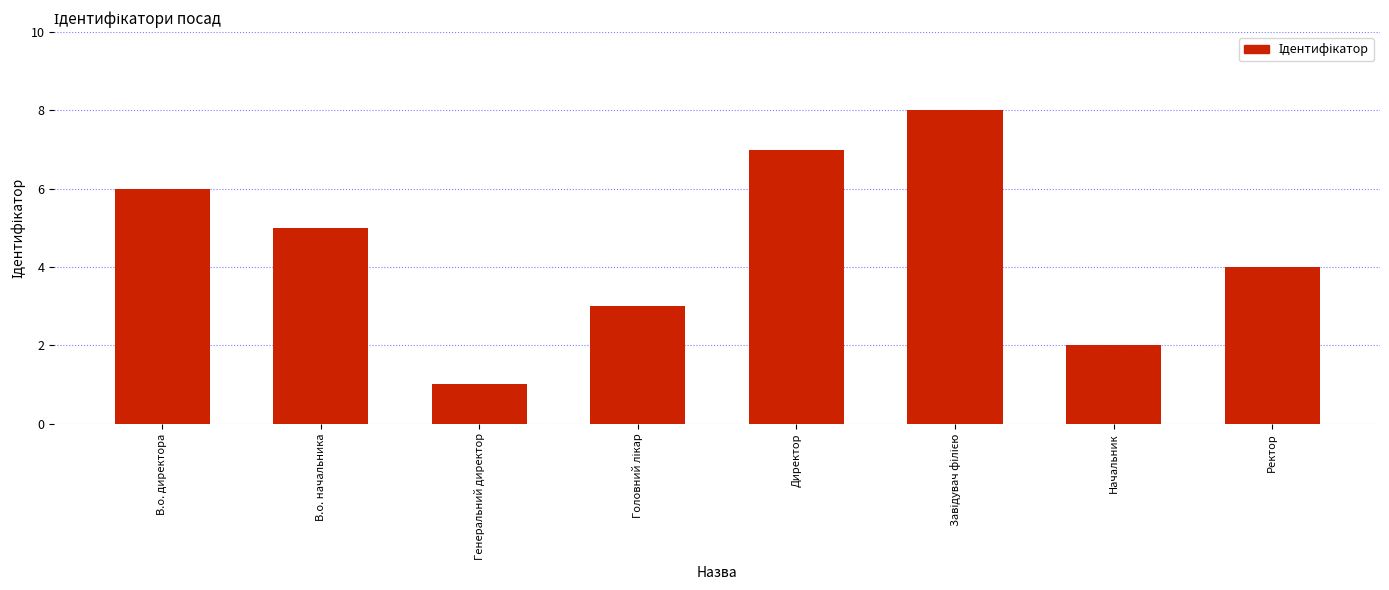

Which category has the lowest value across all series?

Генеральний директор